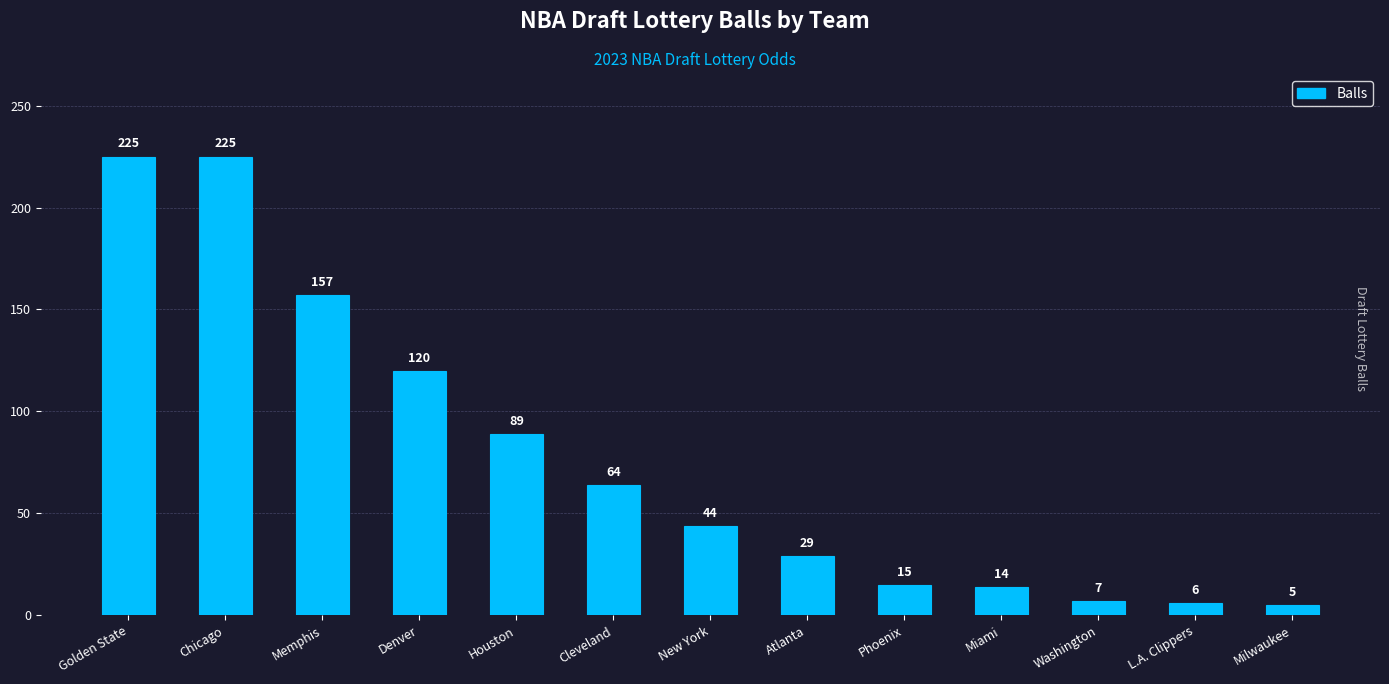

What is the label of the 9th bar from the right?

Houston